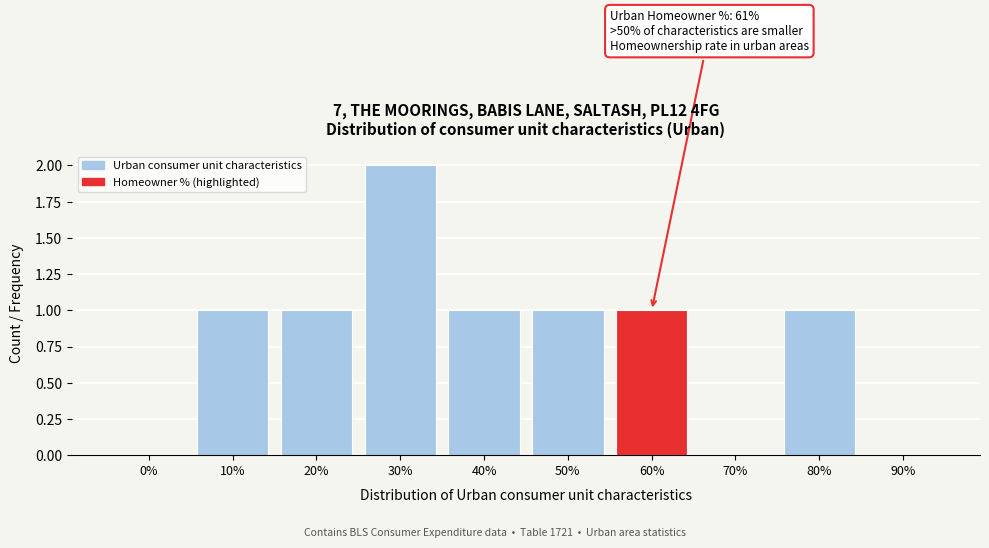

Reading left to right, transcribe all the data shown in this chart.

0%=0	10%=1	20%=1	30%=2	40%=1	50%=1	60%=1	70%=0	80%=1	90%=0